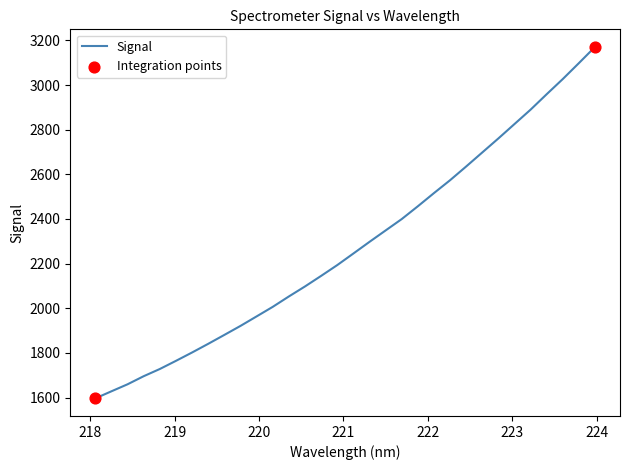

What is the maximum value shown in the chart?

3170.9